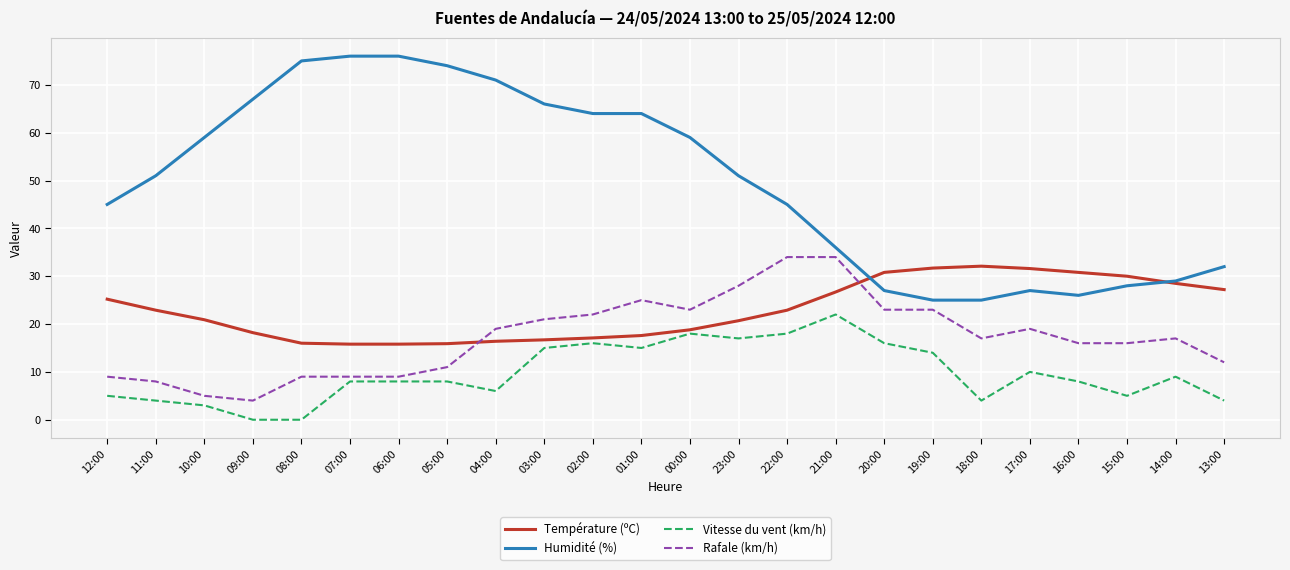

Between 12:00 and 08:00, which series saw the biggest shift?

Humidité (%)